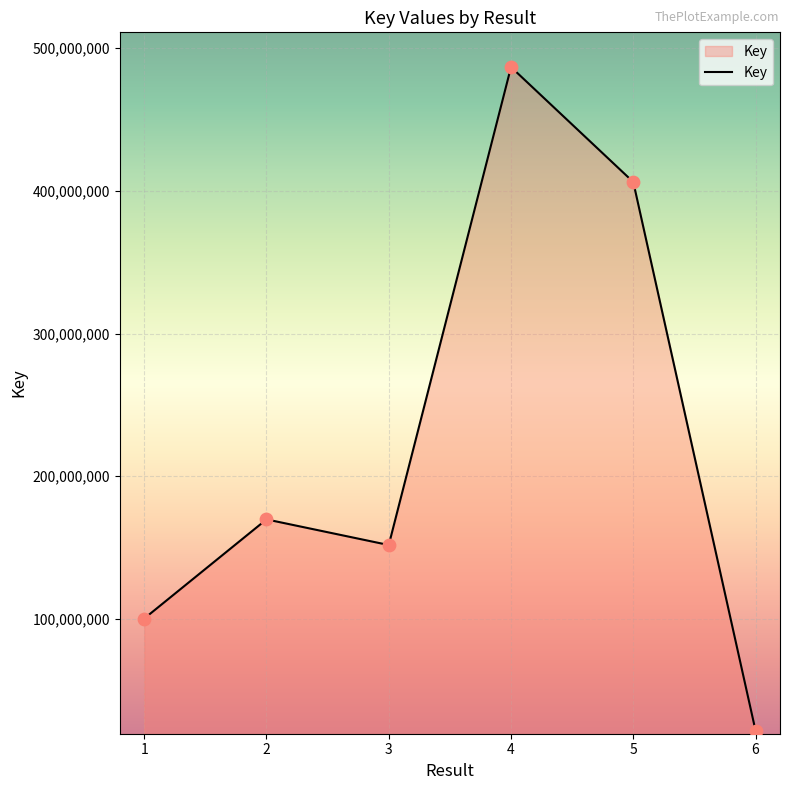

What is the change in value from 1 to 6?

-78589137